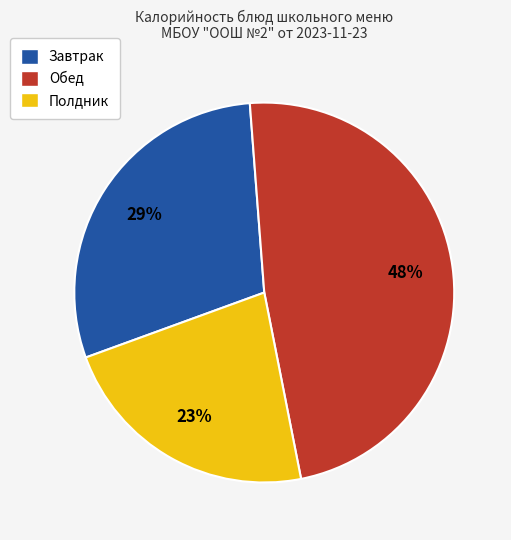

How many segments does this pie chart have?

3